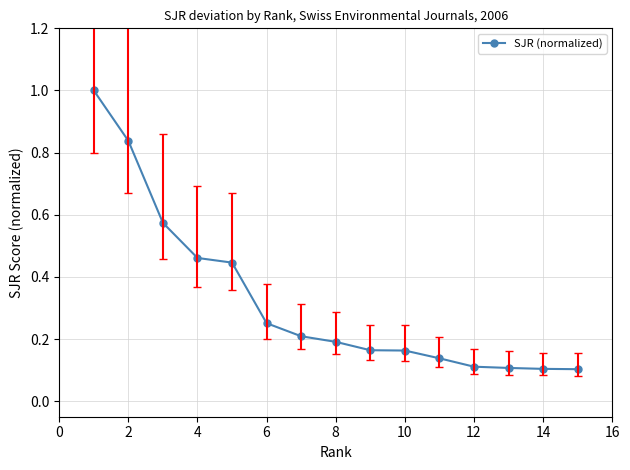

True or false: the data has more than 2 interior local peaks.

False